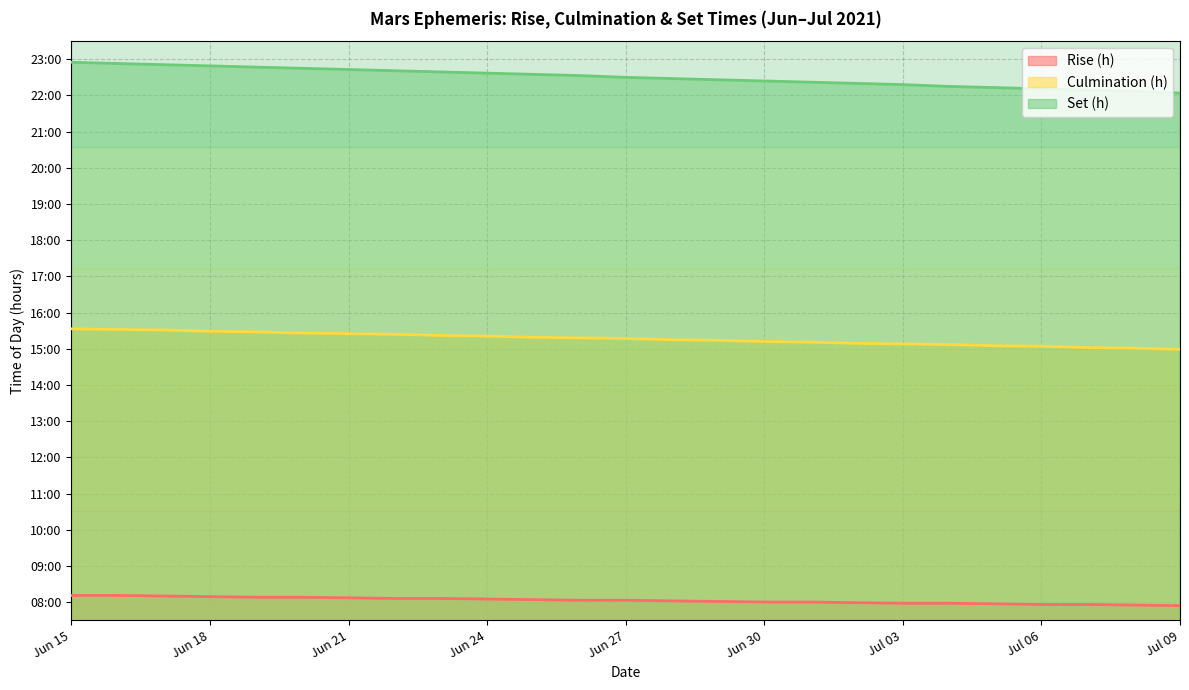

What is the sum of the Set (h) values at Jul 02 and Jul 08?

44.5